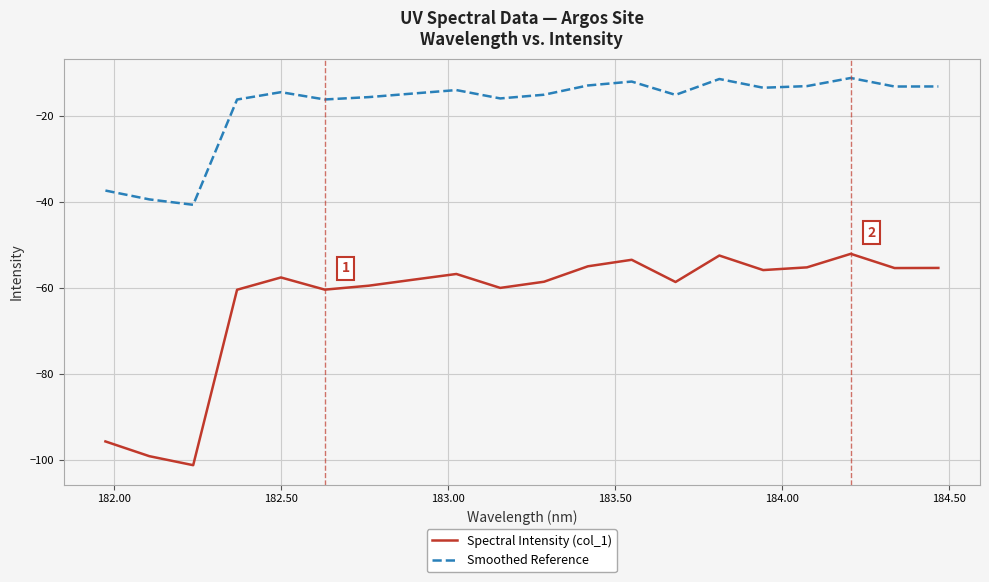

In Smoothed Reference, how many points are lower than both neighbors (excluding endpoints)?

6